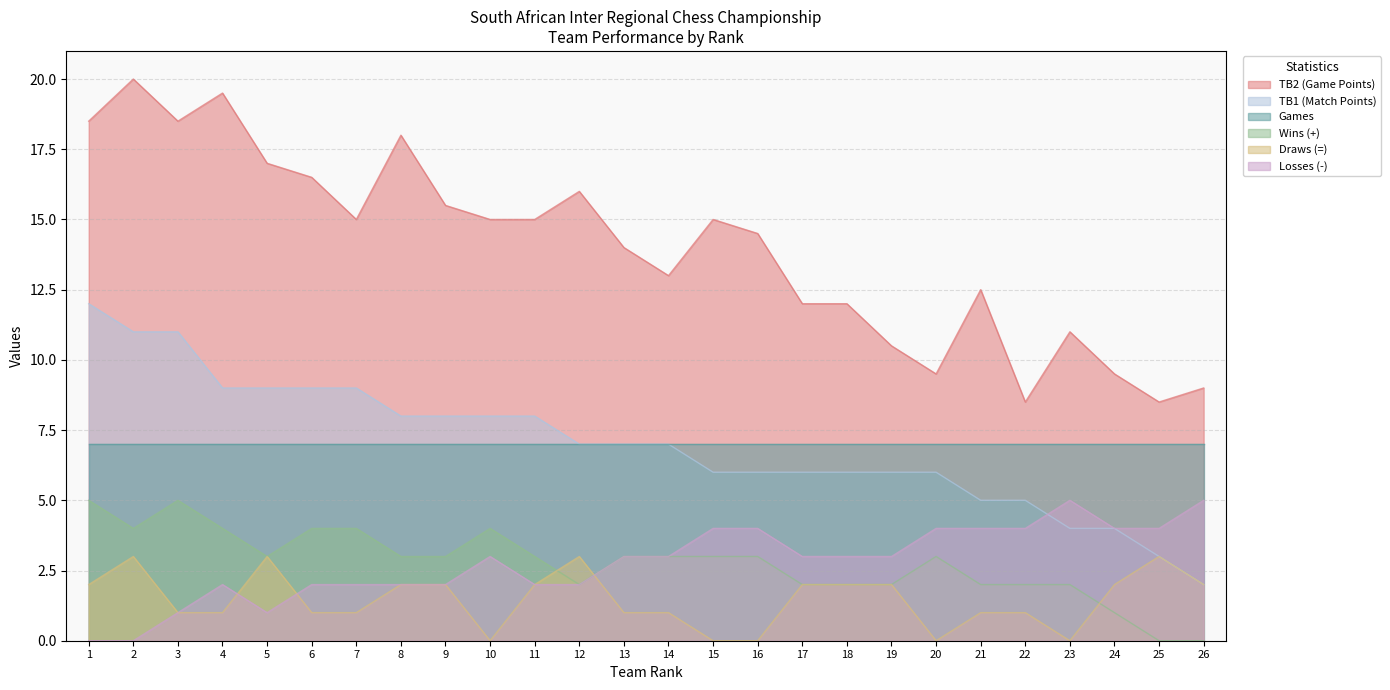

Rank the series at 10 from lowest to highest value.

Draws (=), Losses (-), Wins (+), Games, TB1 (Match Points), TB2 (Game Points)